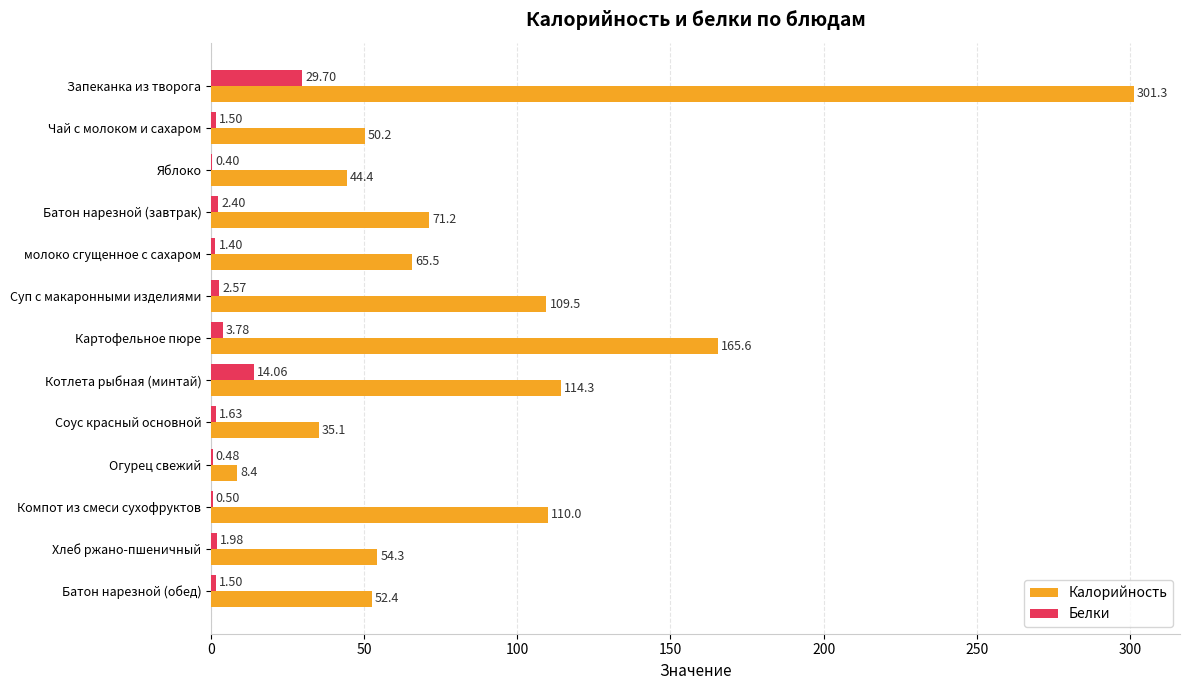

At which label is Калорийность closest to 154?

Картофельное пюре